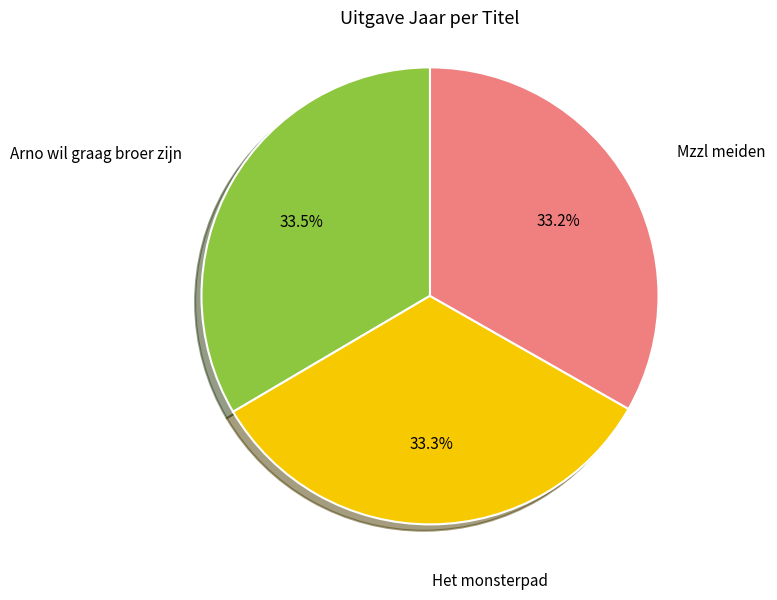

Approximately how many times larger is the value at Mzzl meiden compared to Arno wil graag broer zijn?

1.0